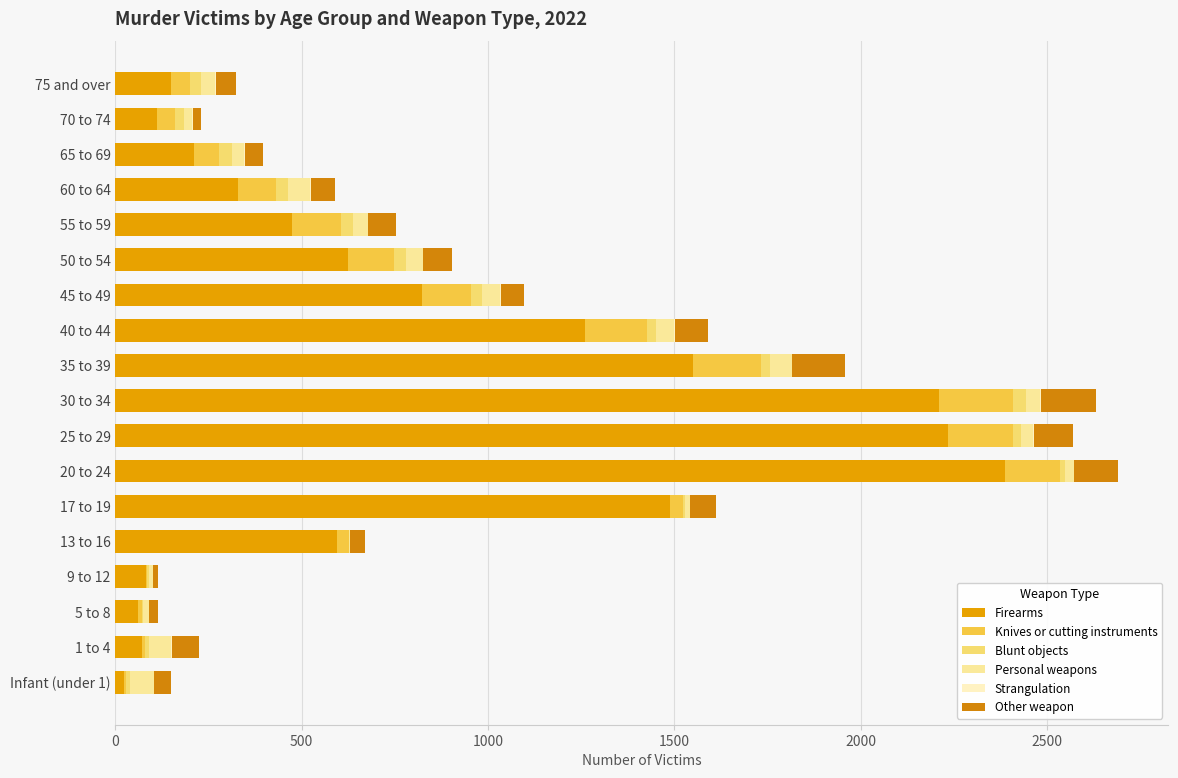

What is the difference between the maximum and minimum values in the Knives or cutting instruments series?

199